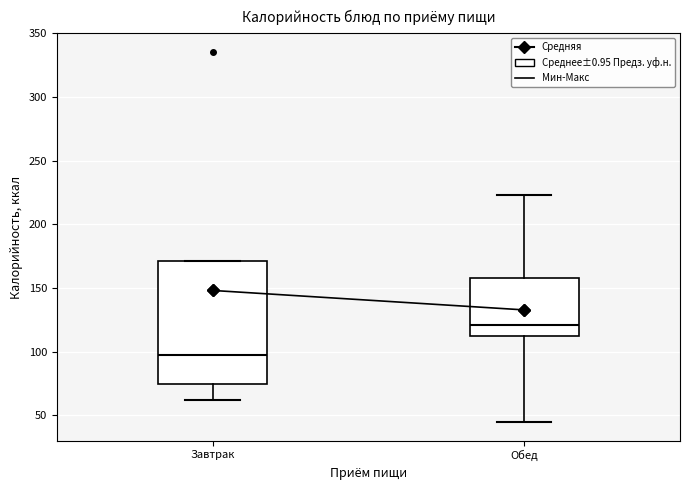

Reading left to right, read every box against the y-axis: the position of its median line, the range the box covers, and the ends of its whiskers. The values are not printed on the chart, so give them approximately, as read against the axis.

Завтрак: median 100, box 75 to 170, whiskers 60 to 170
Обед: median 120, box 110 to 160, whiskers 45 to 225